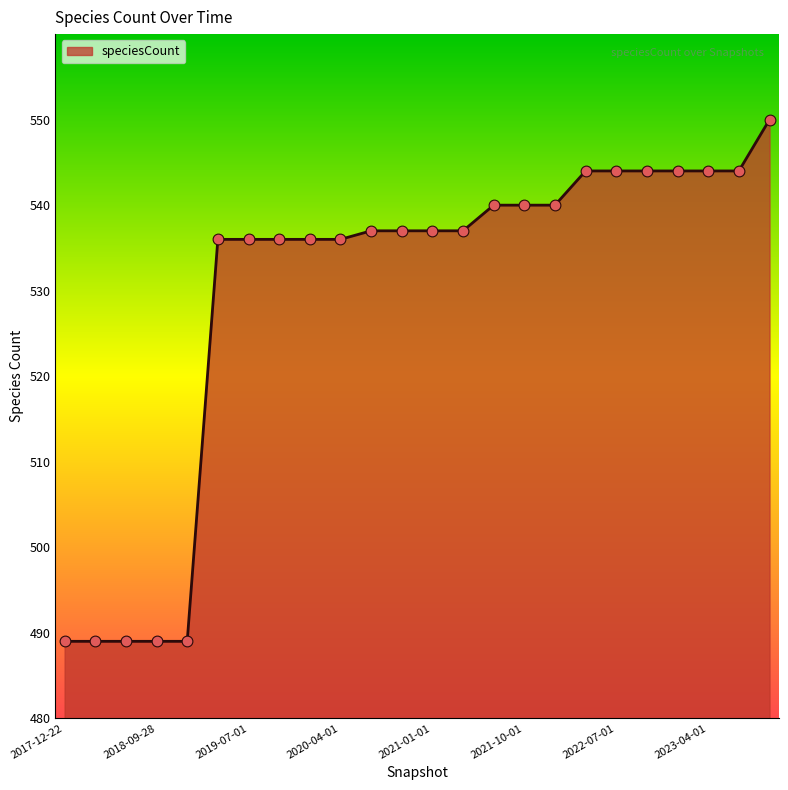

What is the smallest value displayed?

489